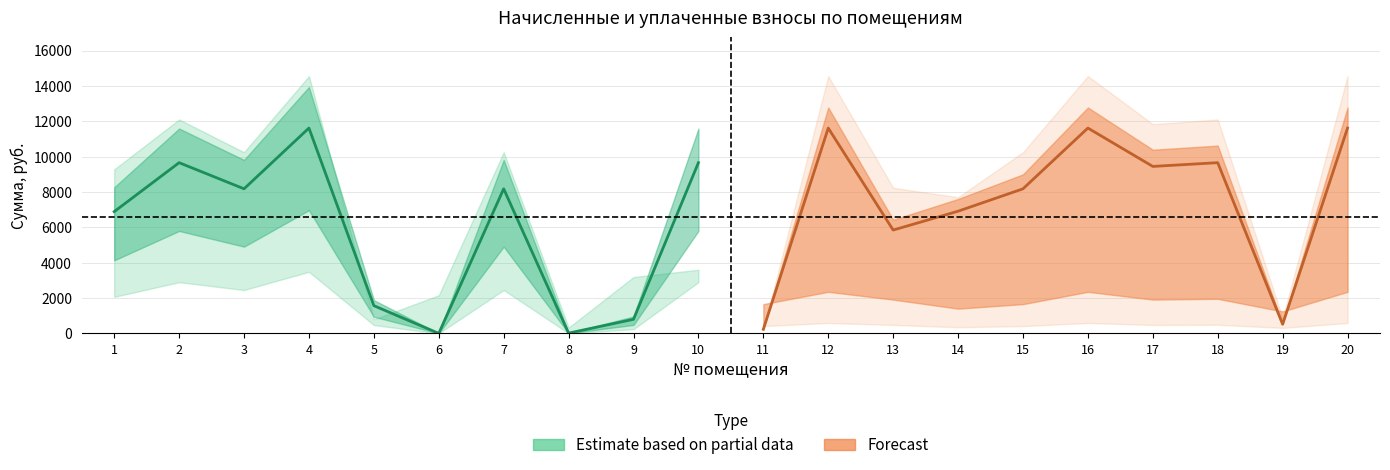

Reading left to right, what are all the values shown in this chart?

задолженность: 6888.0	9657.6	8179.2	11616.0	1568.8	0.0	8179.2	16.0	797.0	9657.6	230.1	11616.0	5846.4	6912.0	8179.2	11616.0	9446.4	9657.6	516.0	11616.0
начислено: 2391.1	2444.6	2070.4	2940.3	2391.1	2454.3	2070.4	2940.3	2391.1	2444.6	2070.4	2940.3	2391.1	1749.6	2070.4	2940.3	2391.1	2444.6	1555.2	2940.3
уплачено: 0.0	0.0	0.0	0.0	3162.9	0.0	0.0	2629.5	0.0	8500.0	2070.2	0.0	0.0	958.0	0.0	0.0	0.0	0.0	1207.4	0.0
итого_долг: 9279.1	12102.2	10249.6	14556.3	797.0	2157.4	10249.6	326.8	3188.2	3602.2	230.3	14556.3	8237.5	7703.6	10249.6	14556.3	11837.5	12102.2	863.8	14556.3